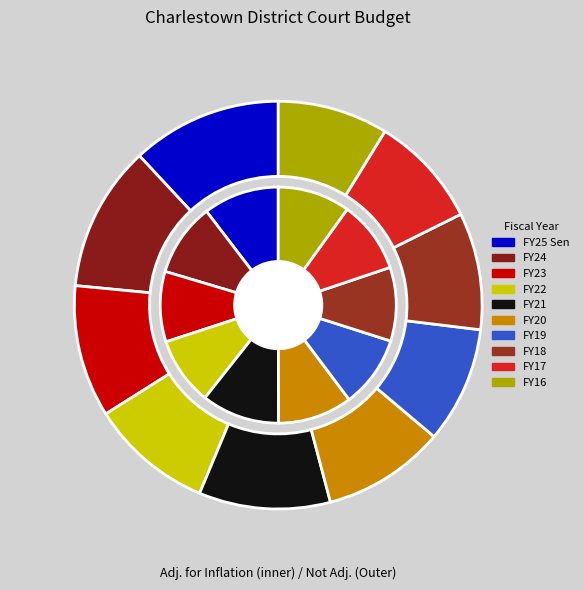

What portion of the pie excludes FY24?

90.0%